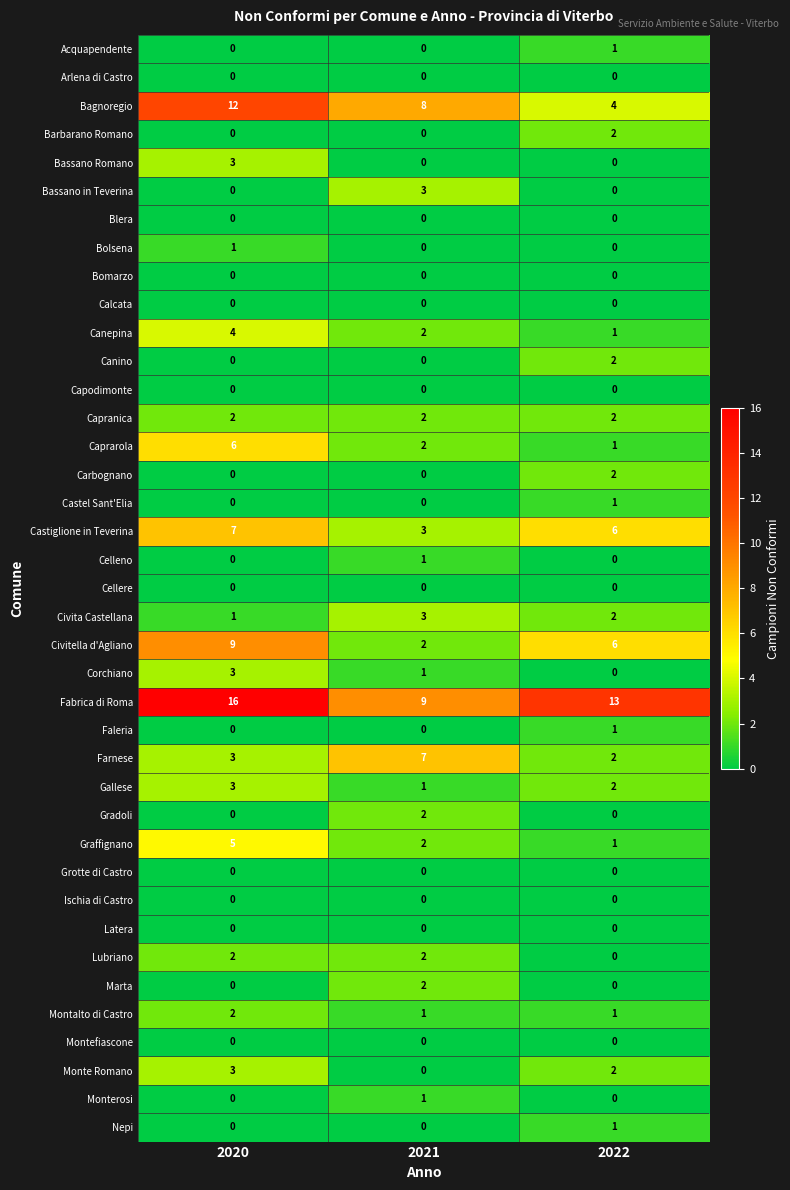

At which label does Civita Castellana first exceed 2?

2021